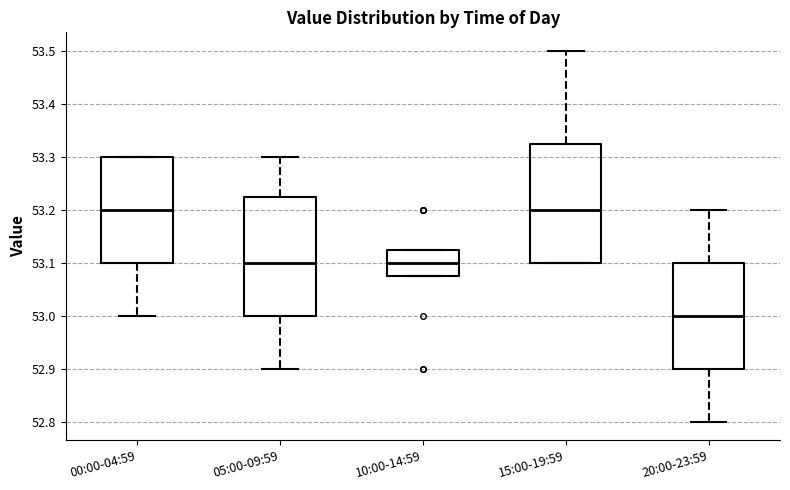

Which box's median line is the lowest?

20:00-23:59